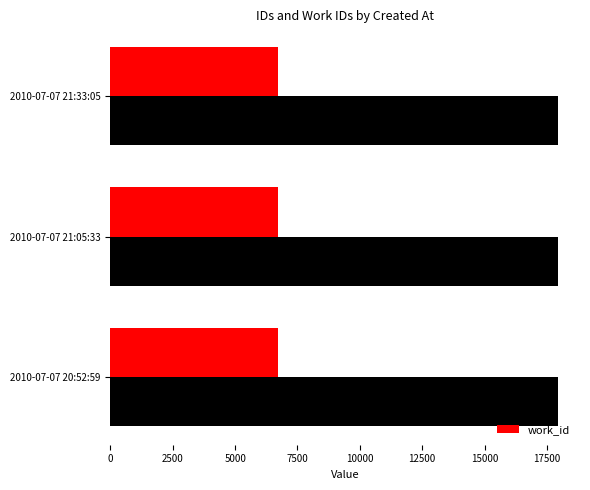

At how many categories does at least one series exceed 9186?

3